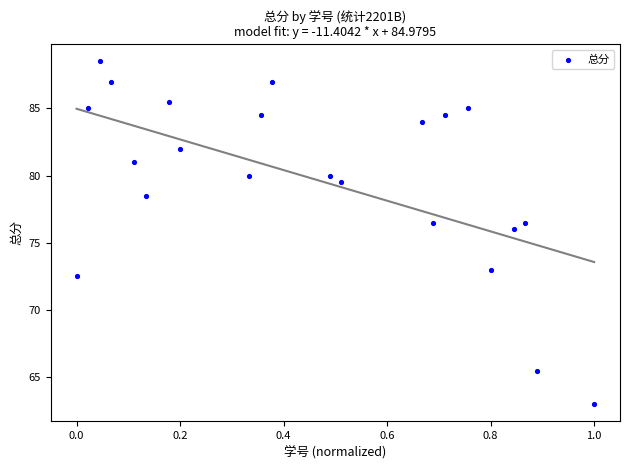

What Y value in the scatter plot is closest to 75?

76.0